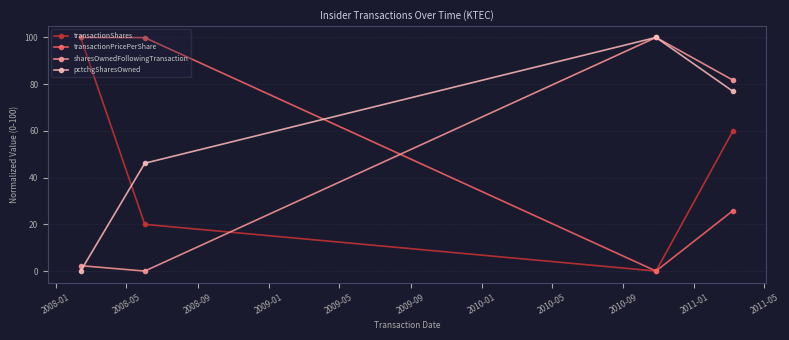

How many interior local peaks does the pctchgSharesOwned series have?

1